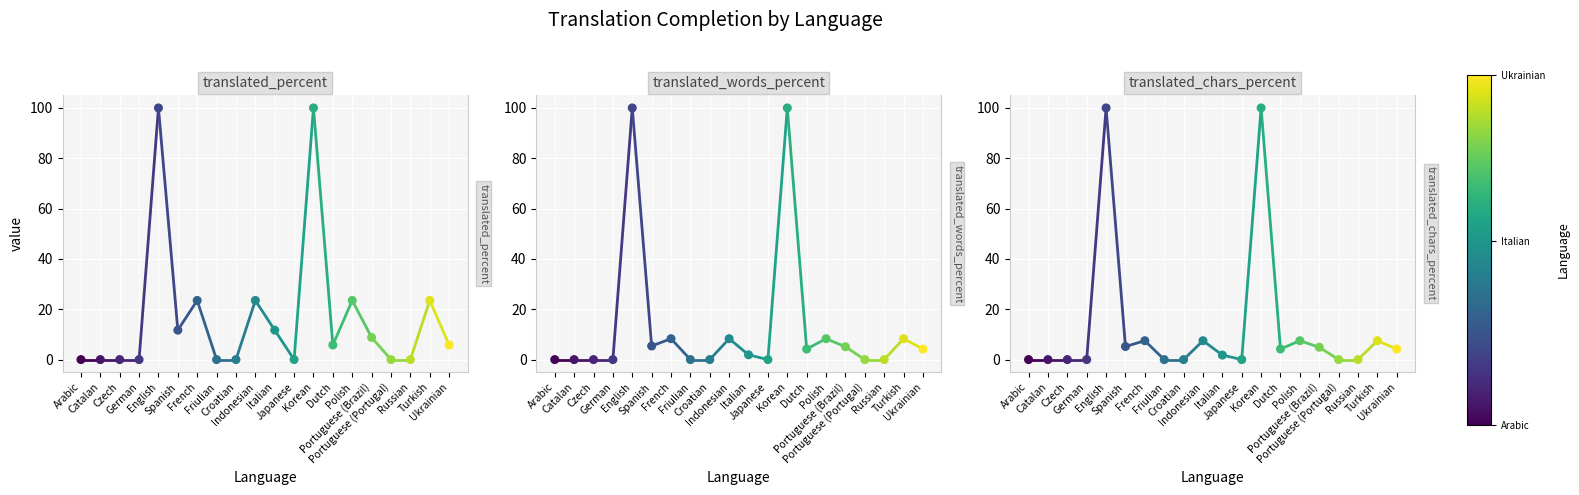

What are all the series names shown in the legend?

translated_percent, translated_words_percent, translated_chars_percent